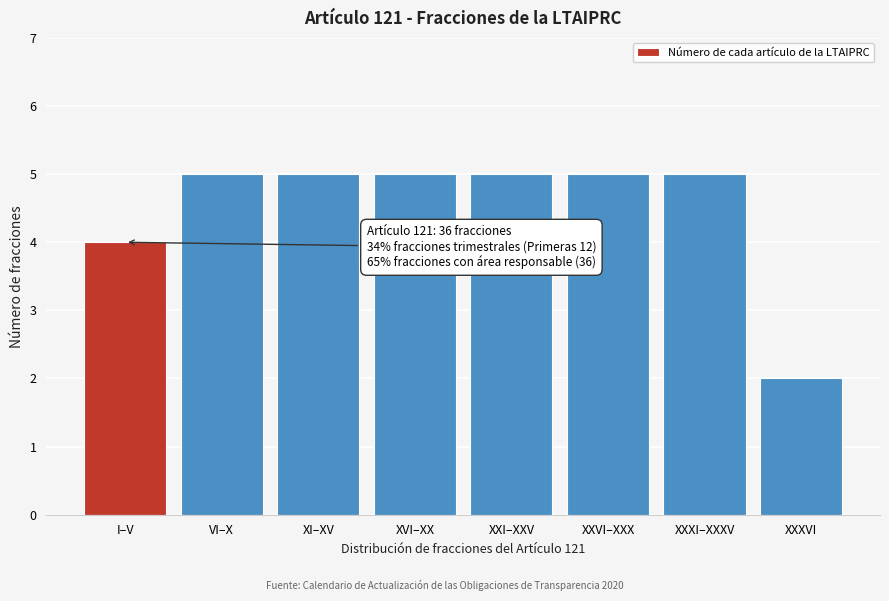

Reading left to right, what are all the values shown in this chart?

4	5	5	5	5	5	5	2